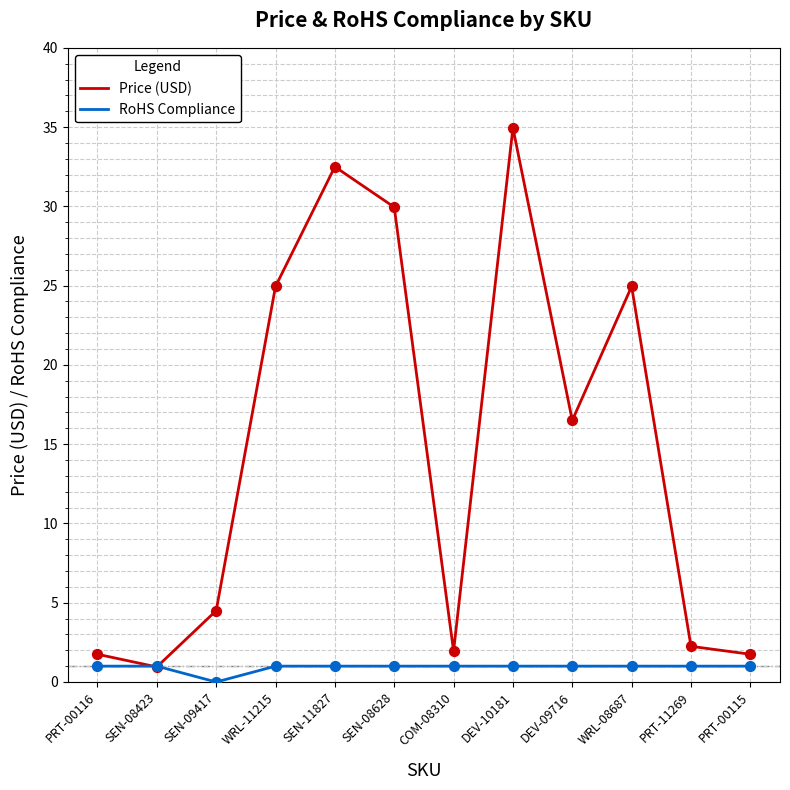

Which series changed the most between WRL-11215 and COM-08310?

Price (USD)